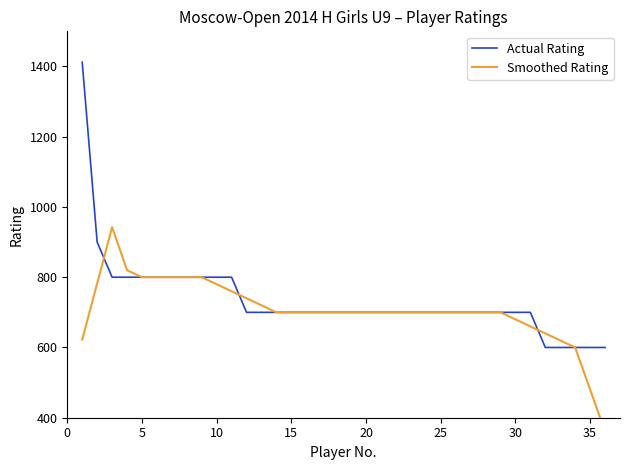

What is the highest value of the Actual Rating series?

1412